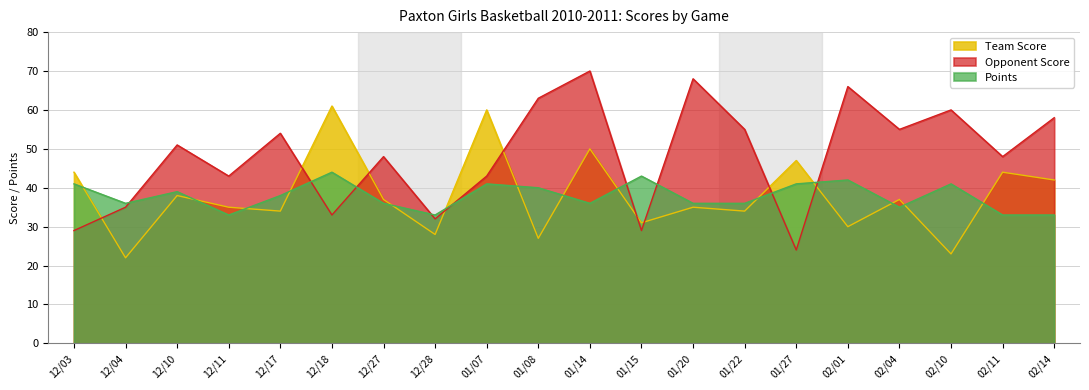

At how many categories does at least one series exceed 53?

11